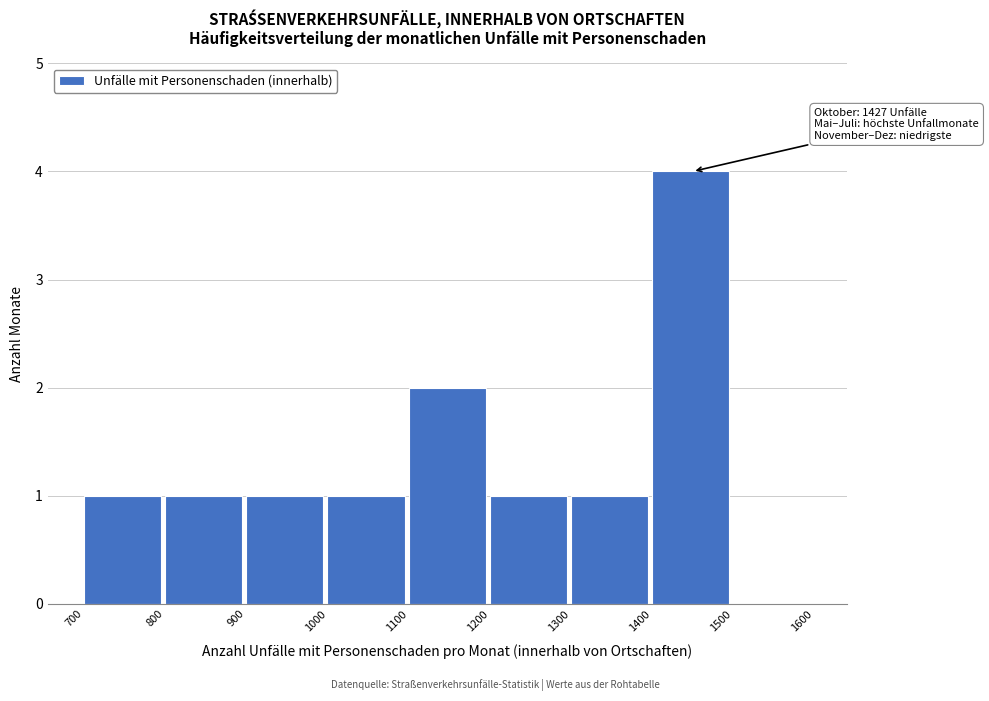

Which range on the x-axis has the tallest bar?

1400 to 1500